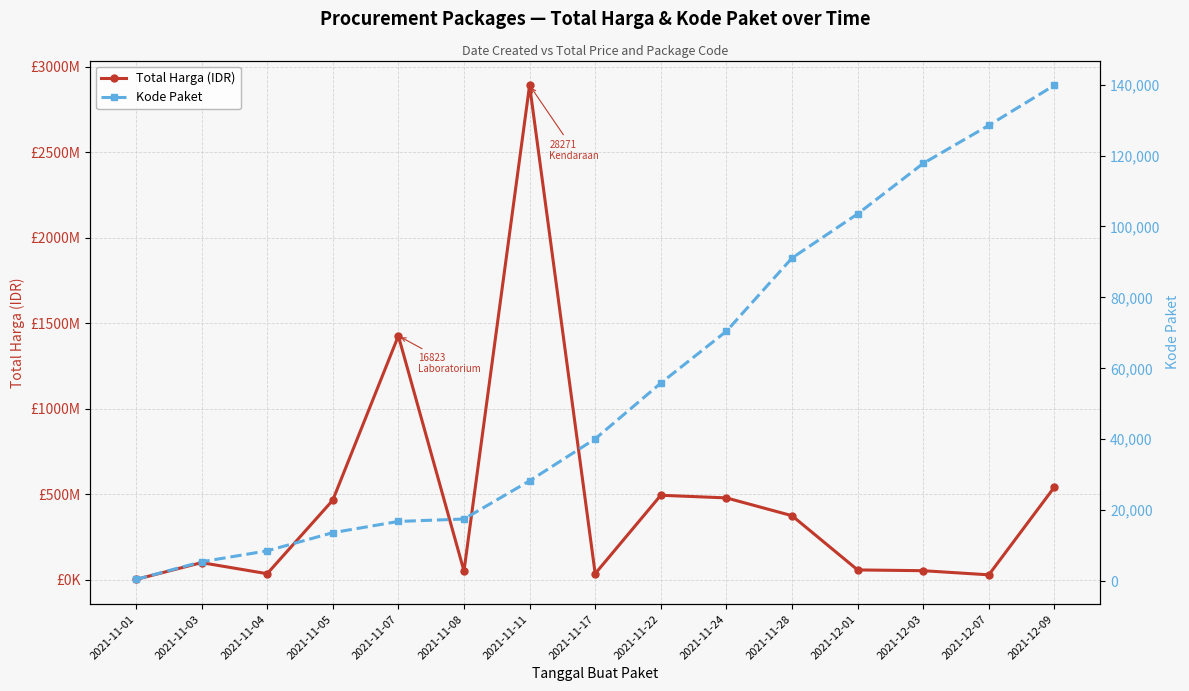

What is the sum of the Kode Paket values at 2021-11-03 and 2021-11-11?

33720